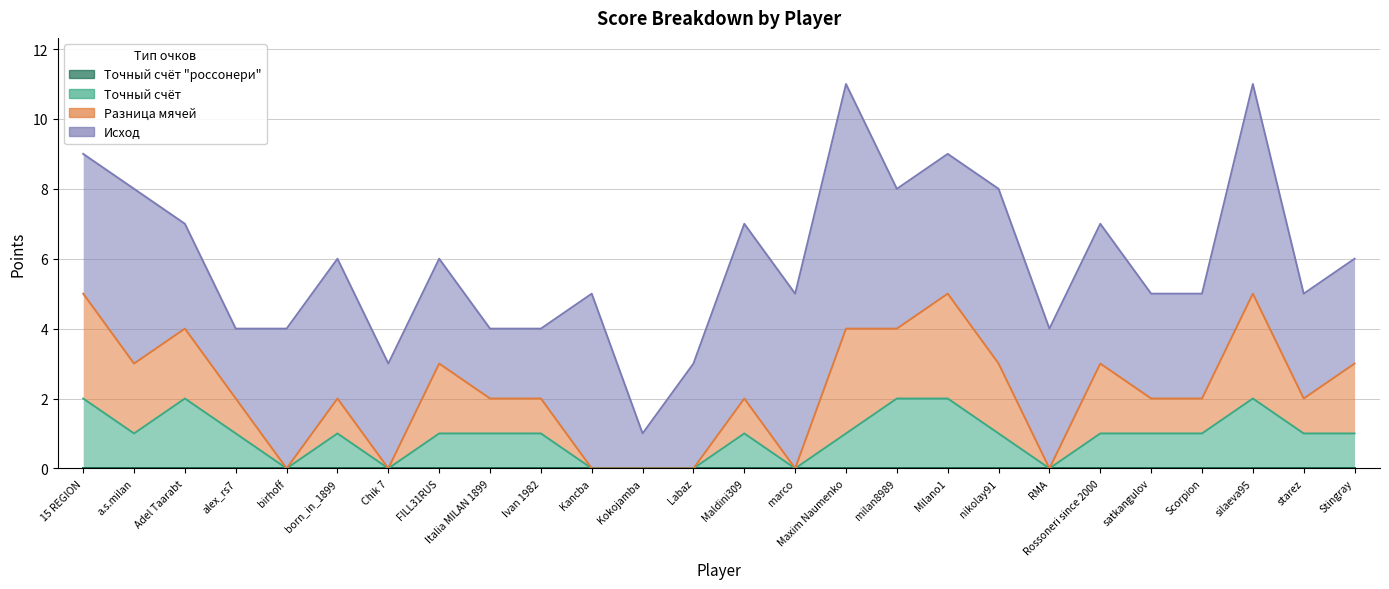

At which label is точный счет россонери closest to 0?

15 REGION